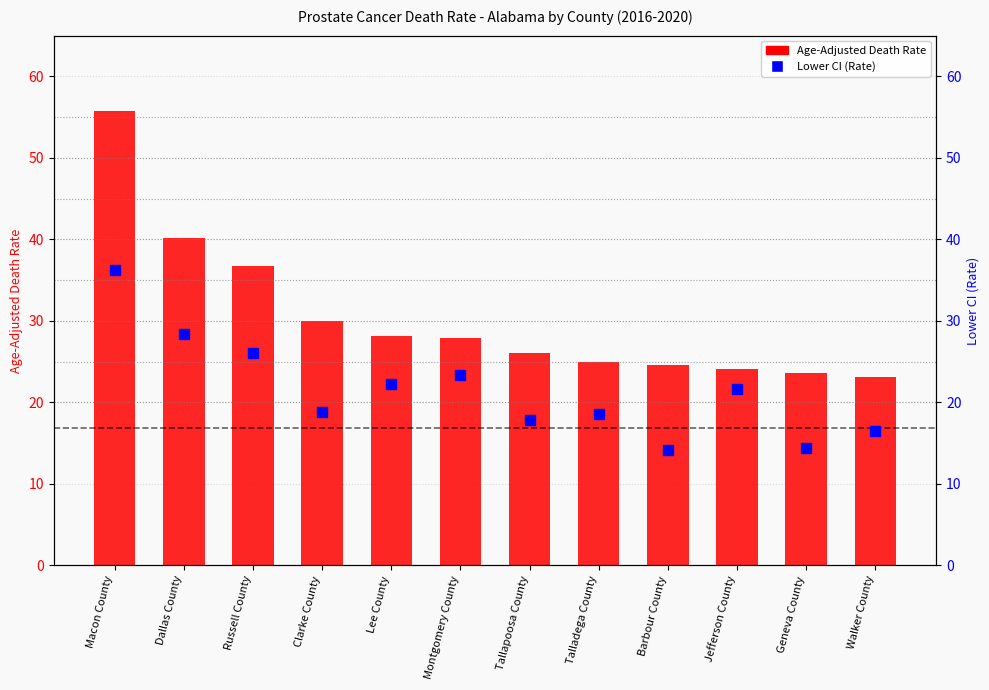

What are all the series names shown in the legend?

Age-Adjusted Death Rate, Lower CI (Rate)